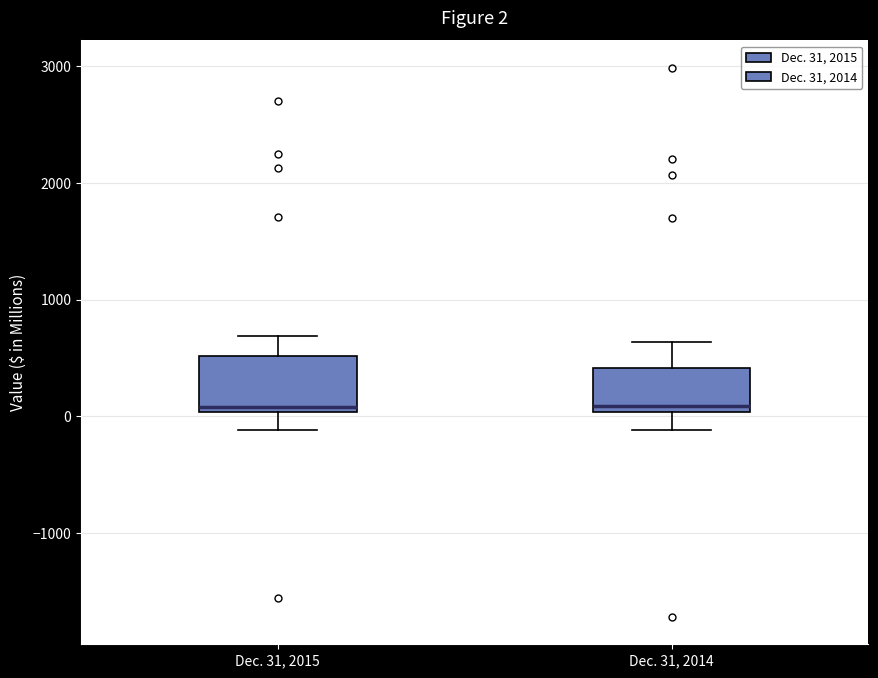

Which box is the tallest, from its lower edge to its upper edge?

Dec. 31, 2015